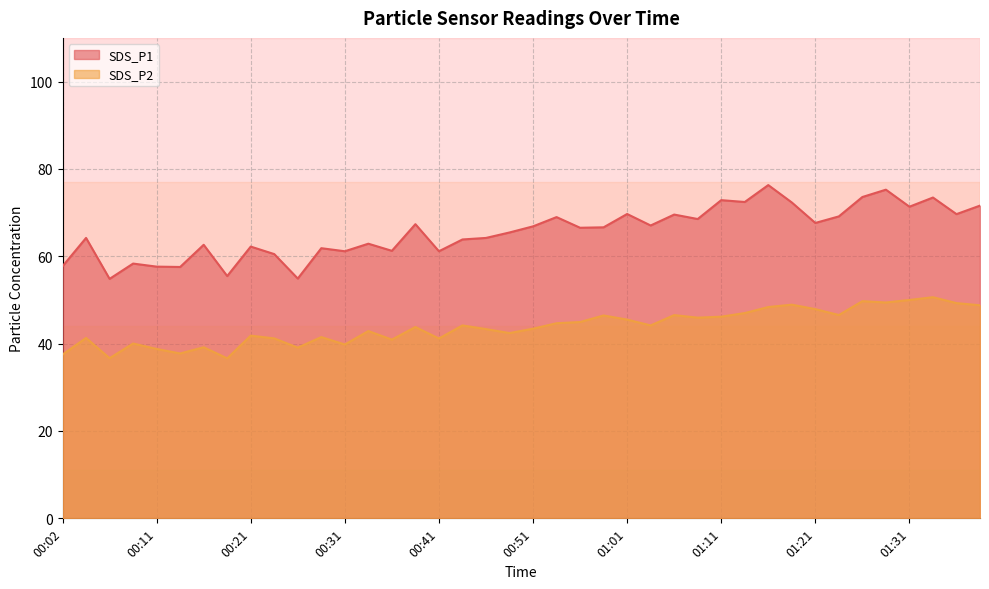

True or false: SDS_P1 has a value of 61.9 at 00:29.

True